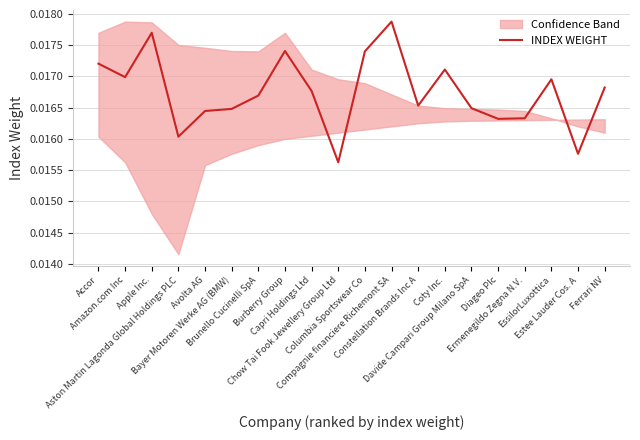

True or false: there are more than 0 points higher than both neighbors.

True